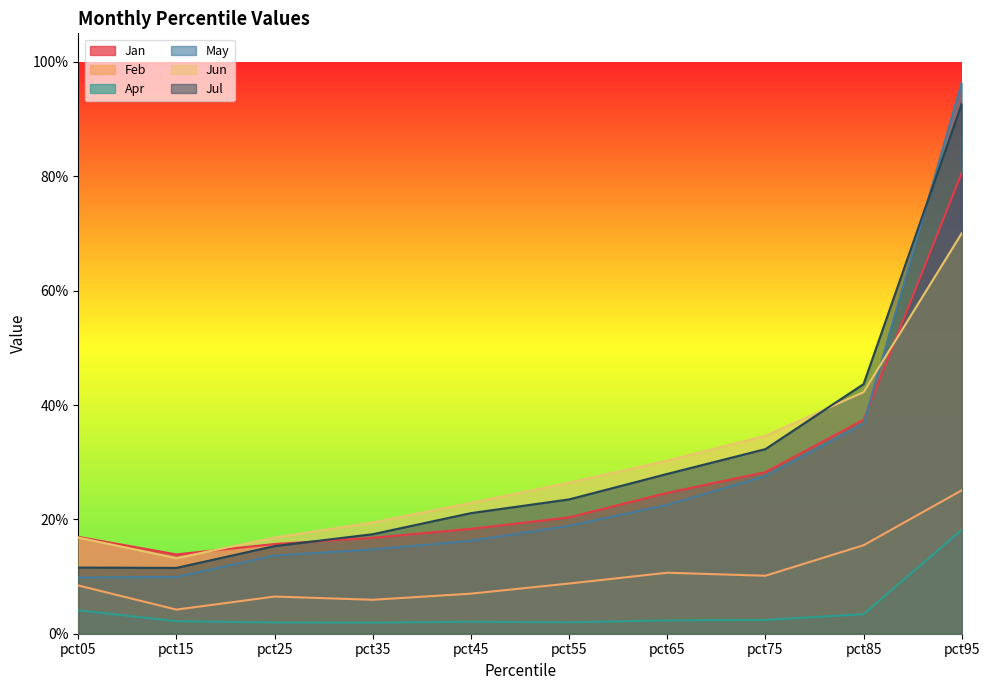

How many data points does each series have?

10